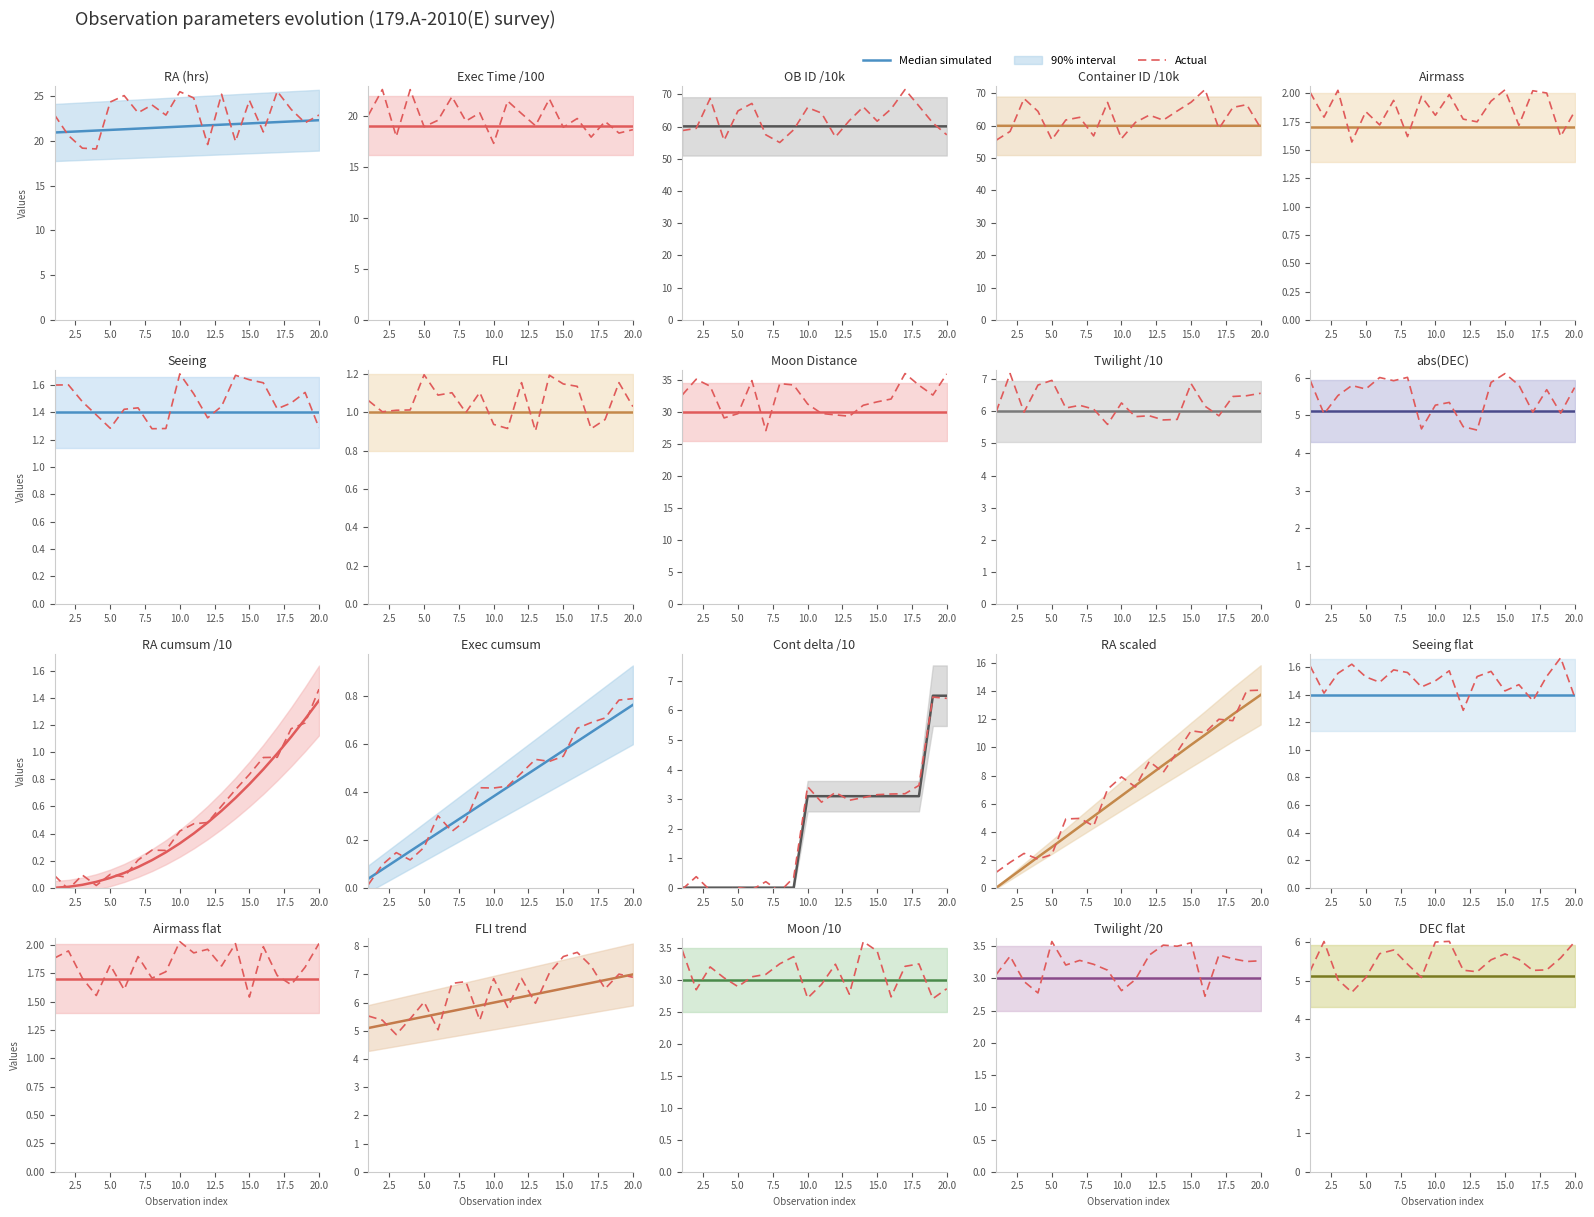

What is the total value across all series at 19?

11.1